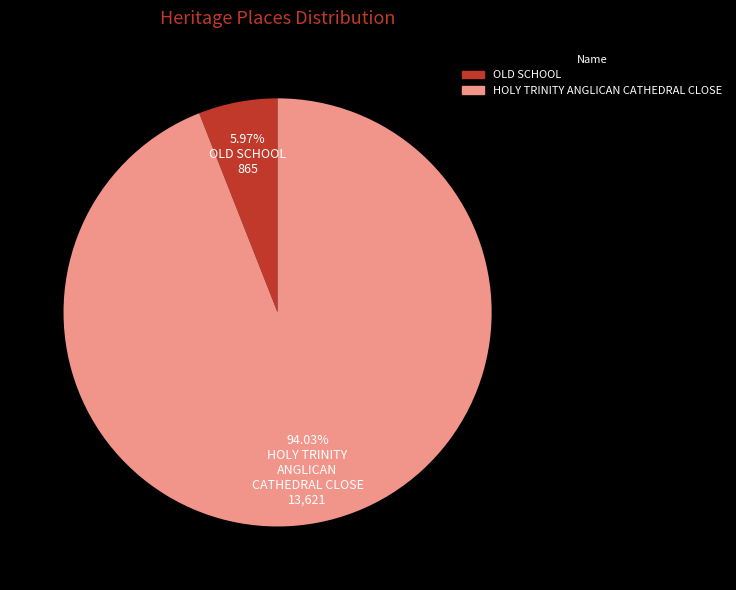

The HOLY TRINITY ANGLICAN CATHEDRAL CLOSE slice represents 99% of the pie. True or false?

False